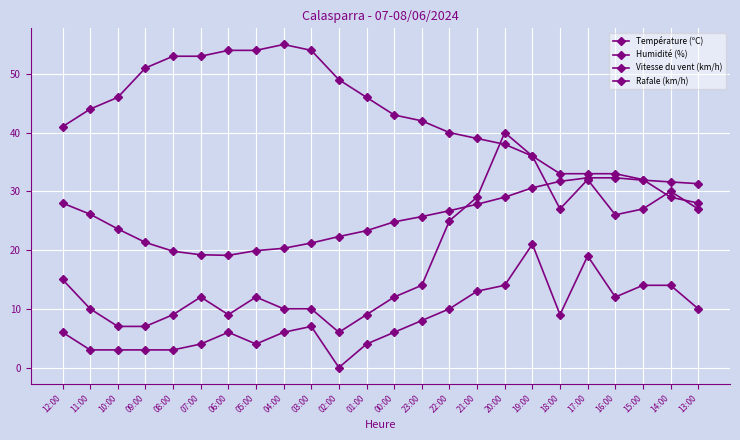

How many values in the Vitesse du vent (km/h) series are below 7?

12